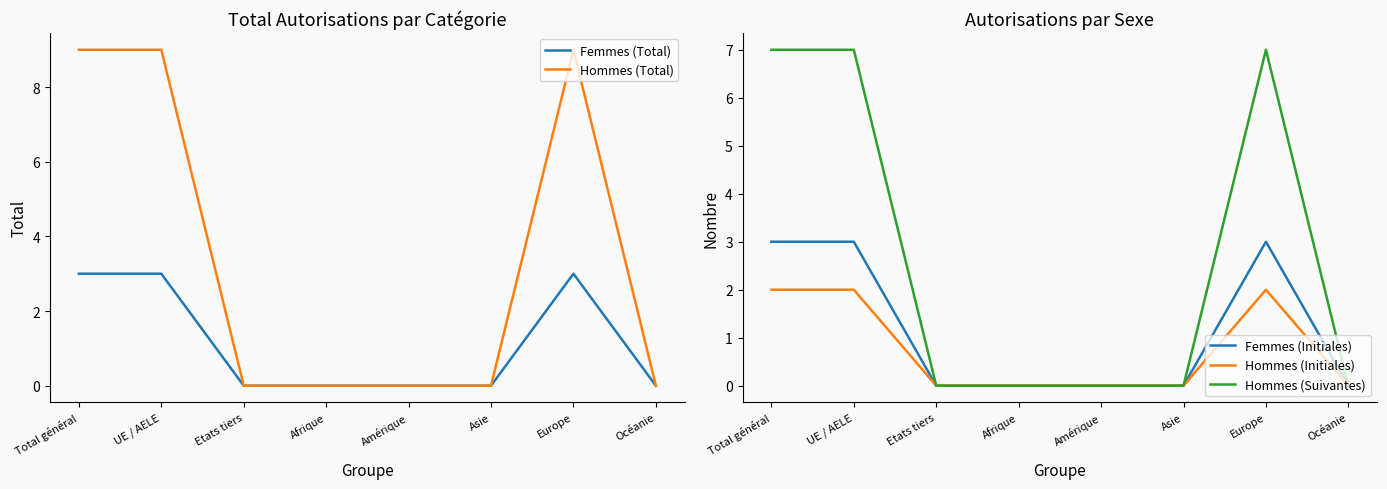

What is the value of the Hommes (Initiales) point at the 1st from the left?

2